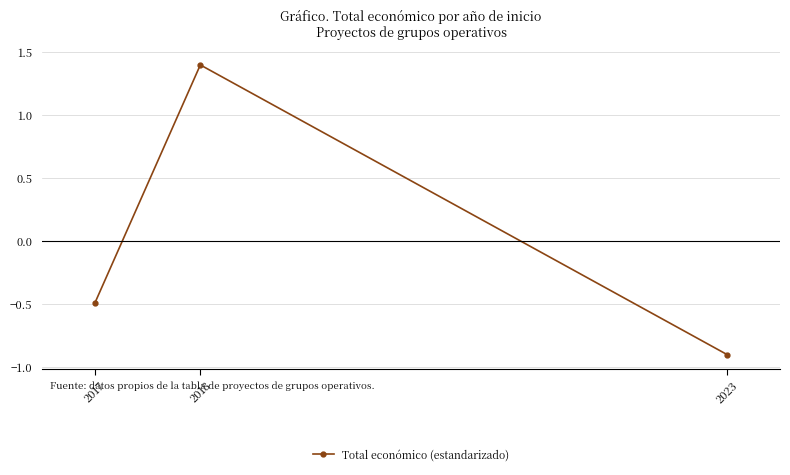

Rank the categories by value from highest to lowest.

2018, 2017, 2023